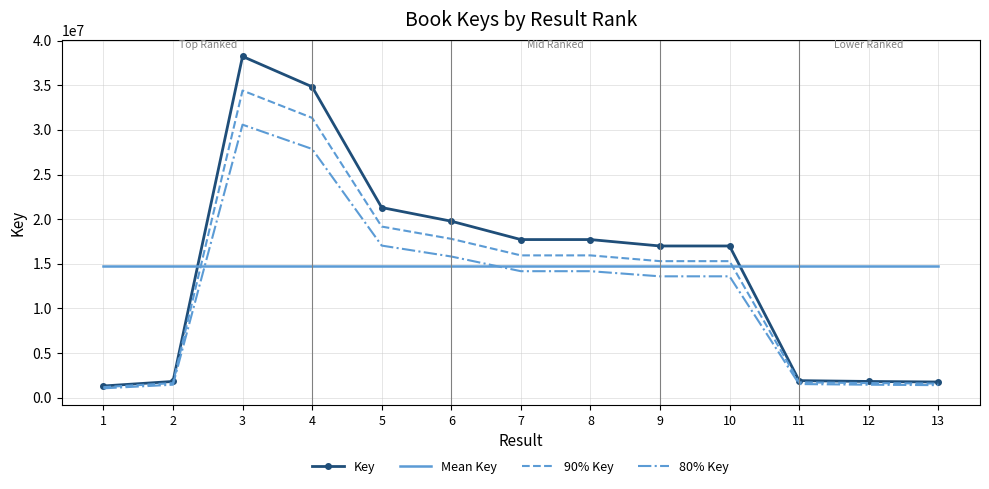

Which series ends up on top after the final intersection of Mean Key and Key?

Mean Key